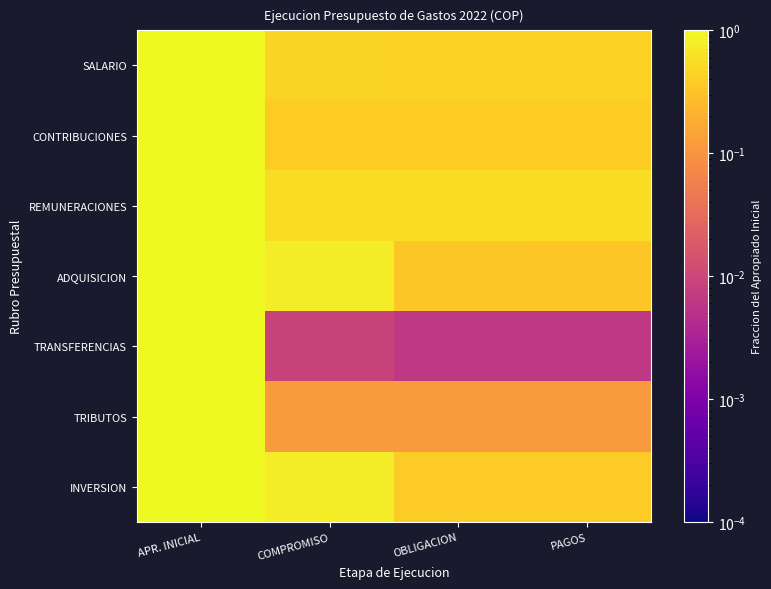

At which category does the chart reach its peak across all series?

APR. INICIAL